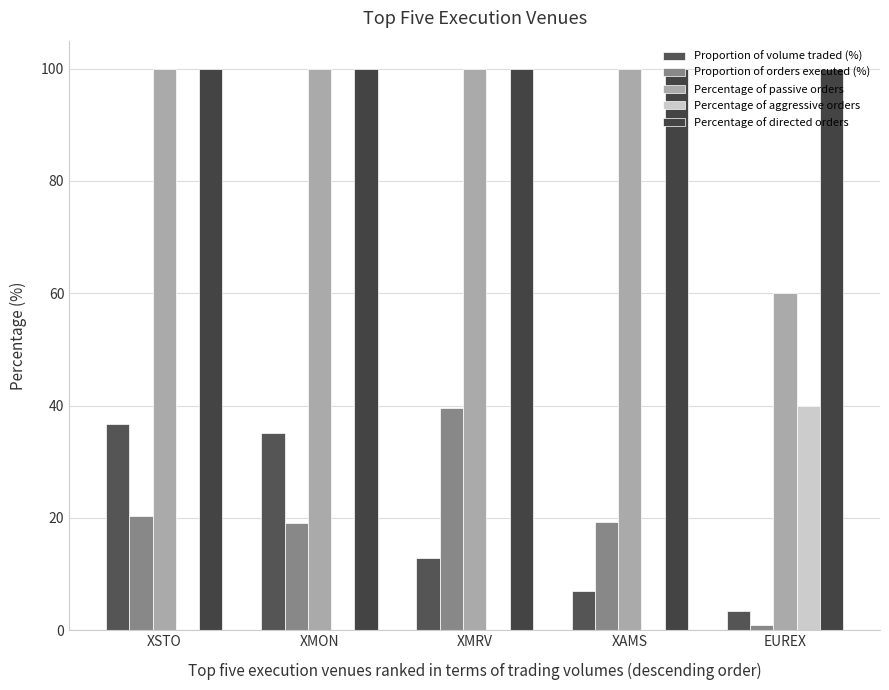

How many data points in Proportion of volume traded (%) are above 12?

3